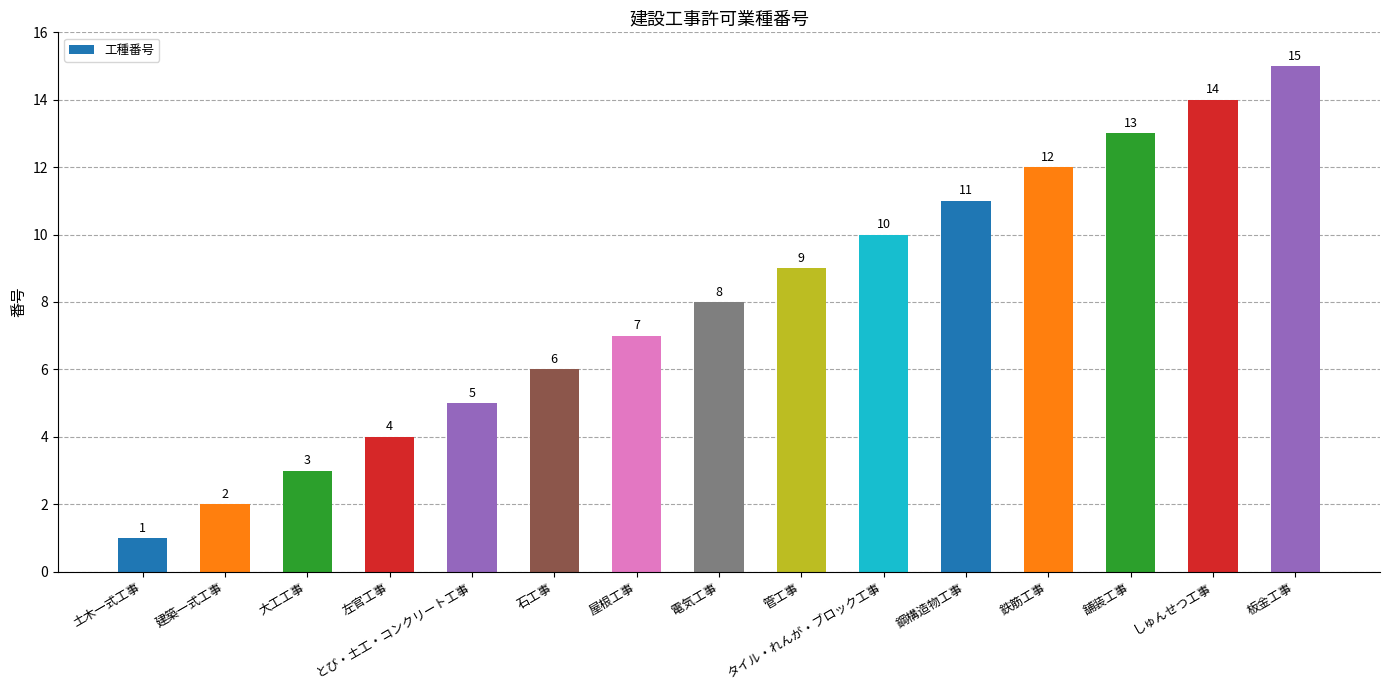

What is the difference between the values at 大工工事 and 左官工事?

1